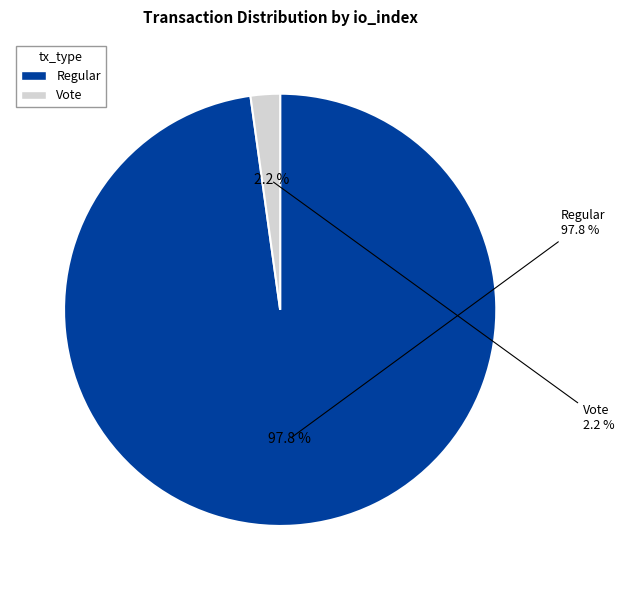

Which slice is the largest?

Regular (io_index=89)